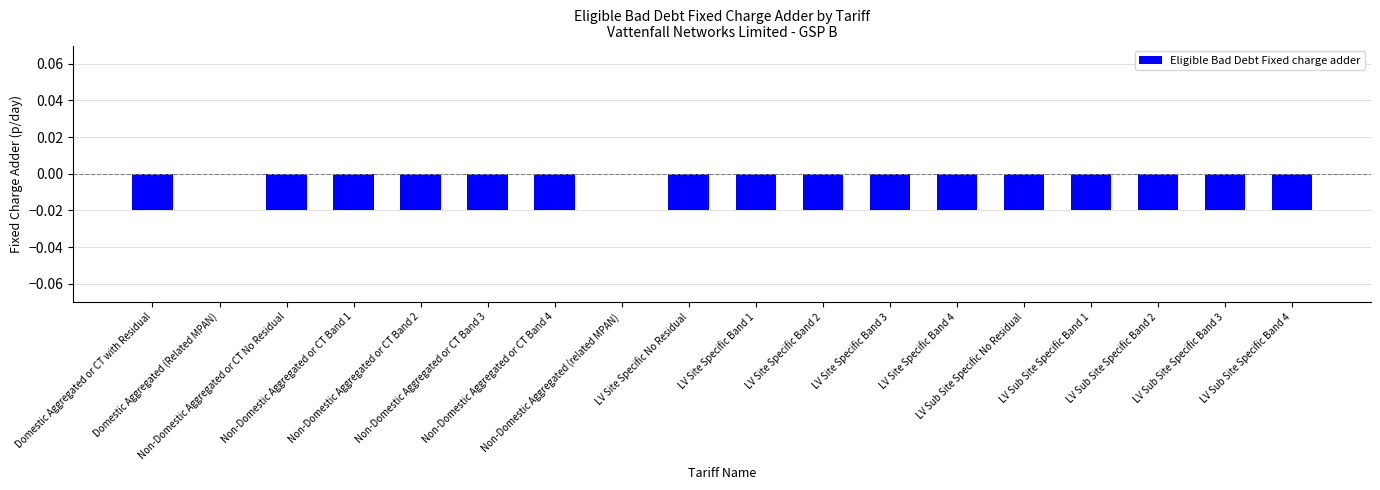

What is the sum of all values?

-0.3